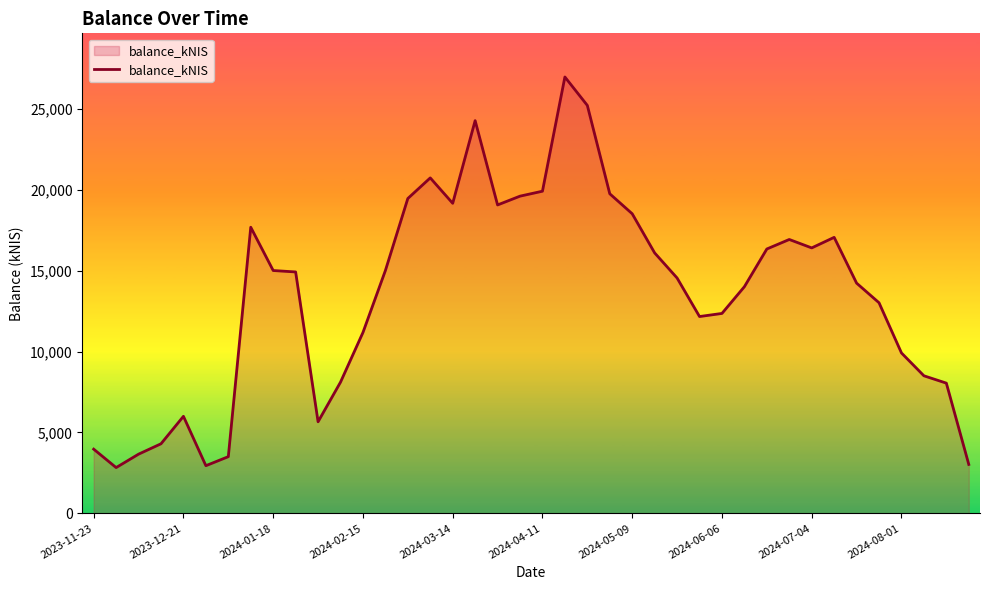

What is the difference between the second highest and minimum values?

22384.9